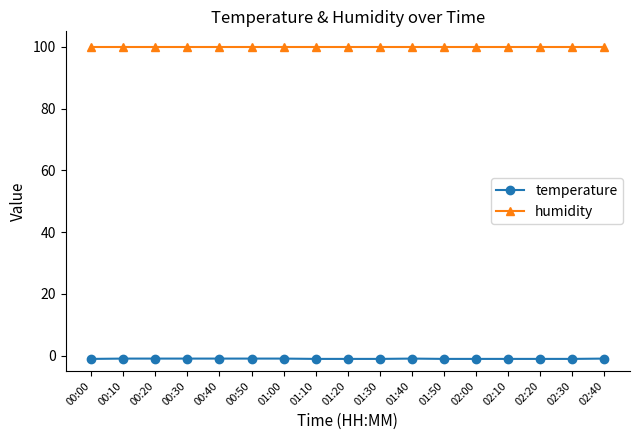

What is the average value of the temperature series?

-1.1